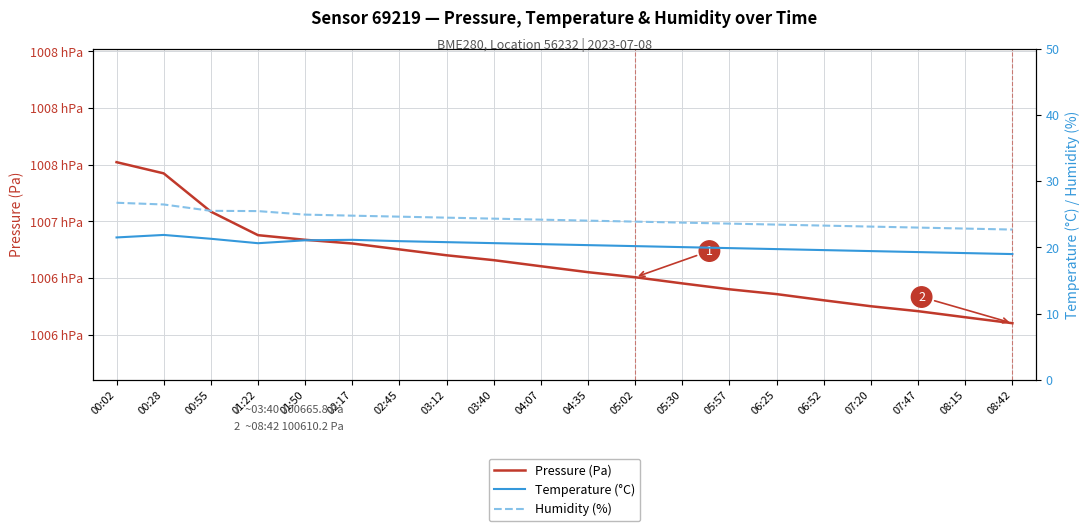

What position from the left is 03:40?

9